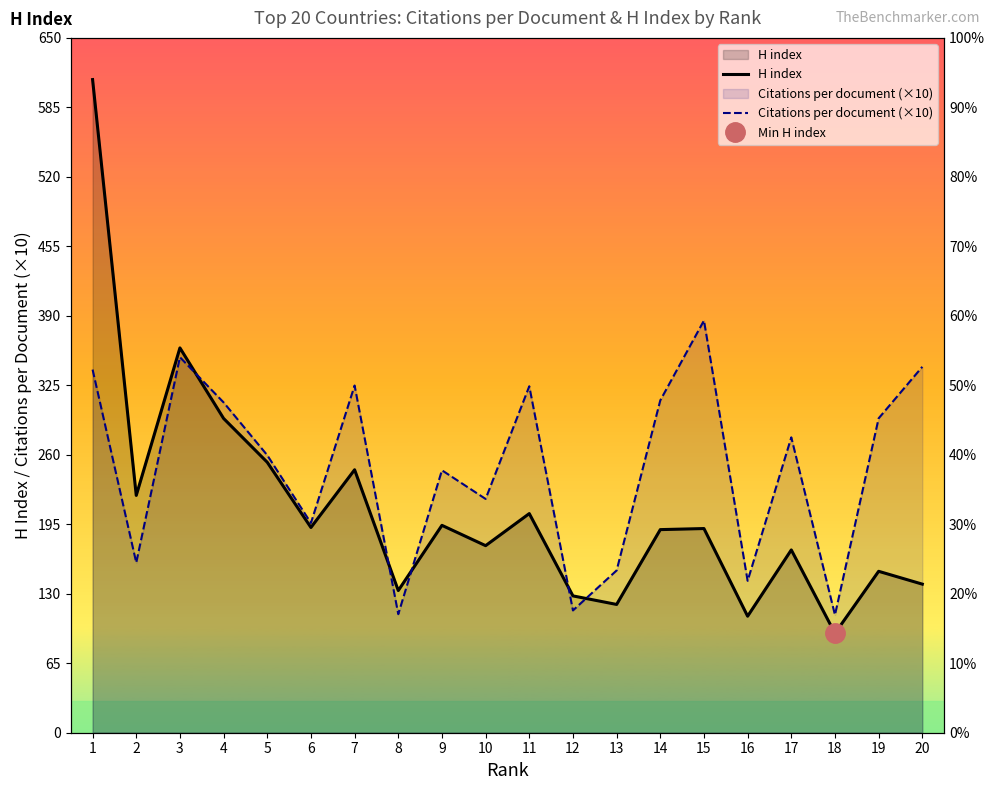

True or false: Citations per document (×10) has a value of 108.5 at 6.

False